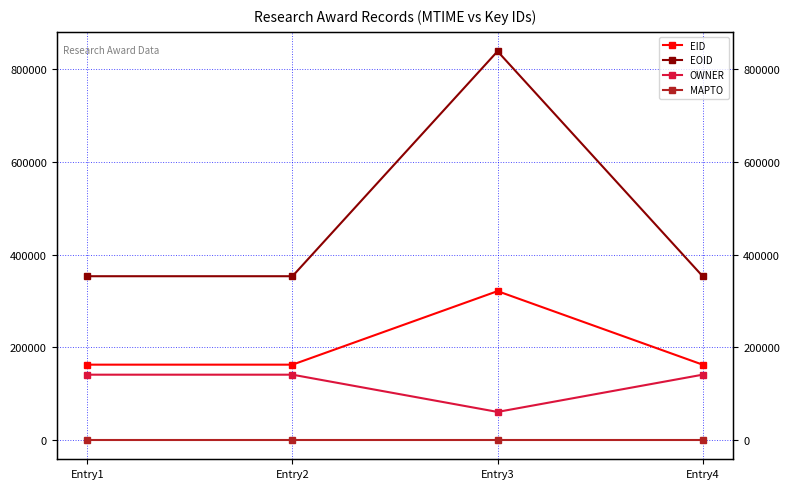

Rank the series by their maximum value, from highest to lowest.

EOID, EID, OWNER, MAPTO